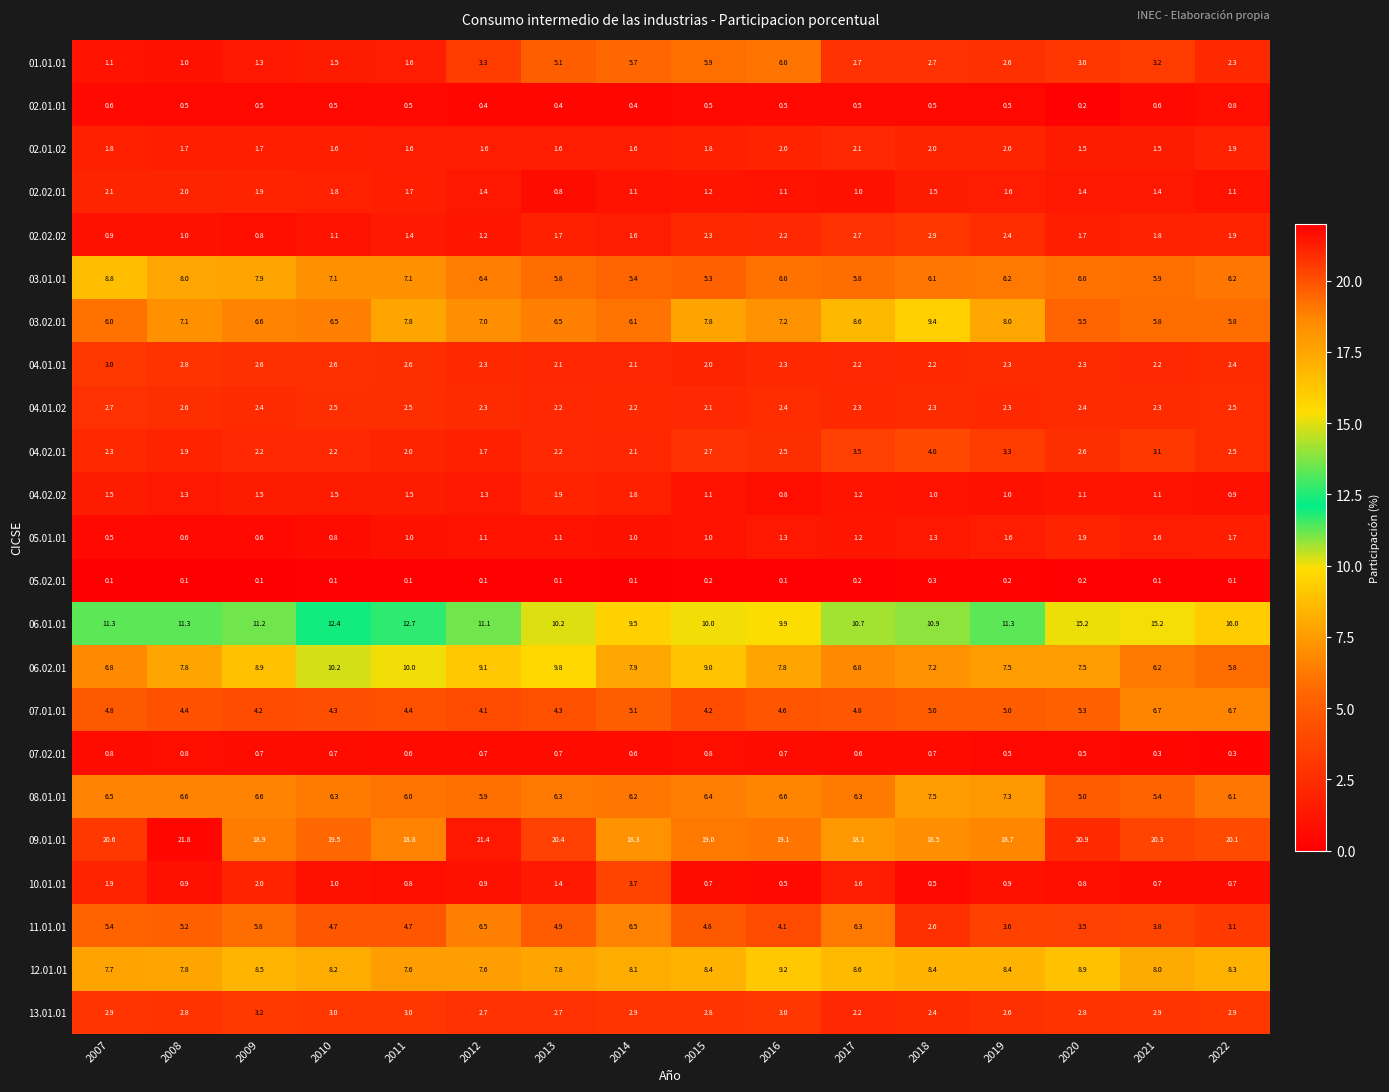

How many values in the 04.02.02 series are below 1?

2